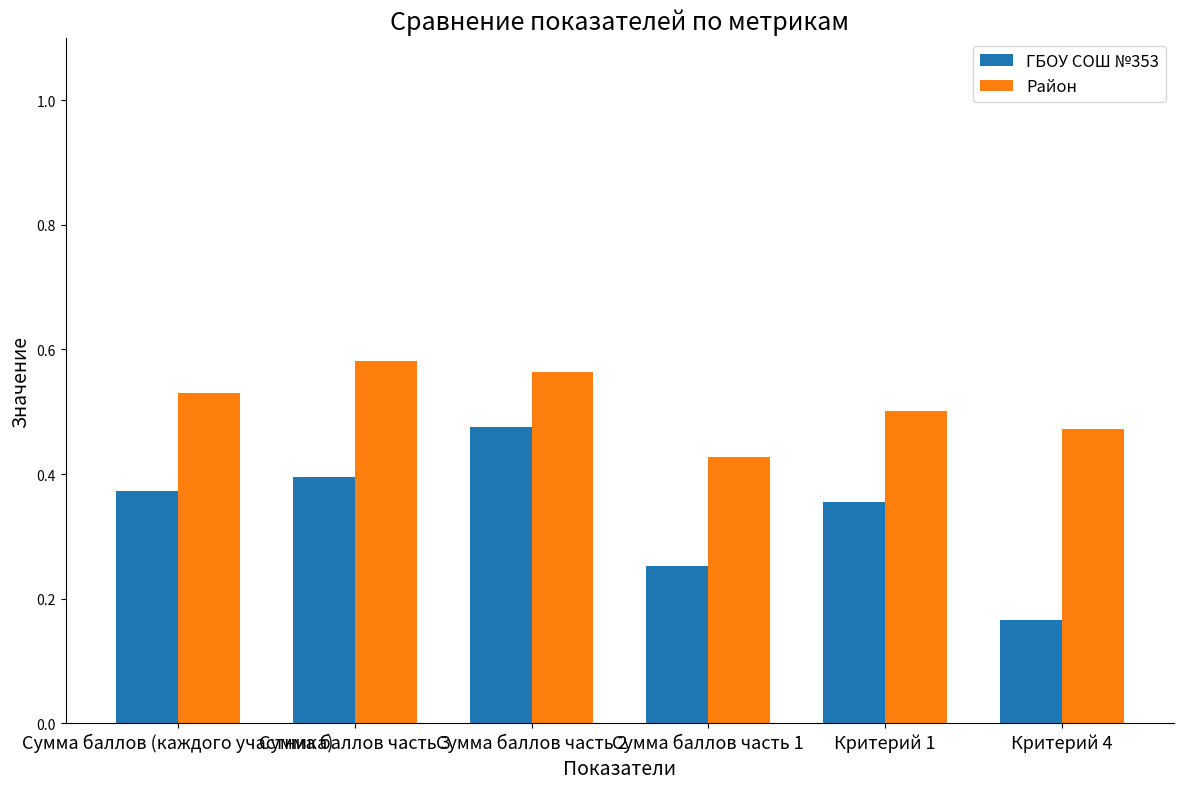

Which series has the largest total across all categories?

Район